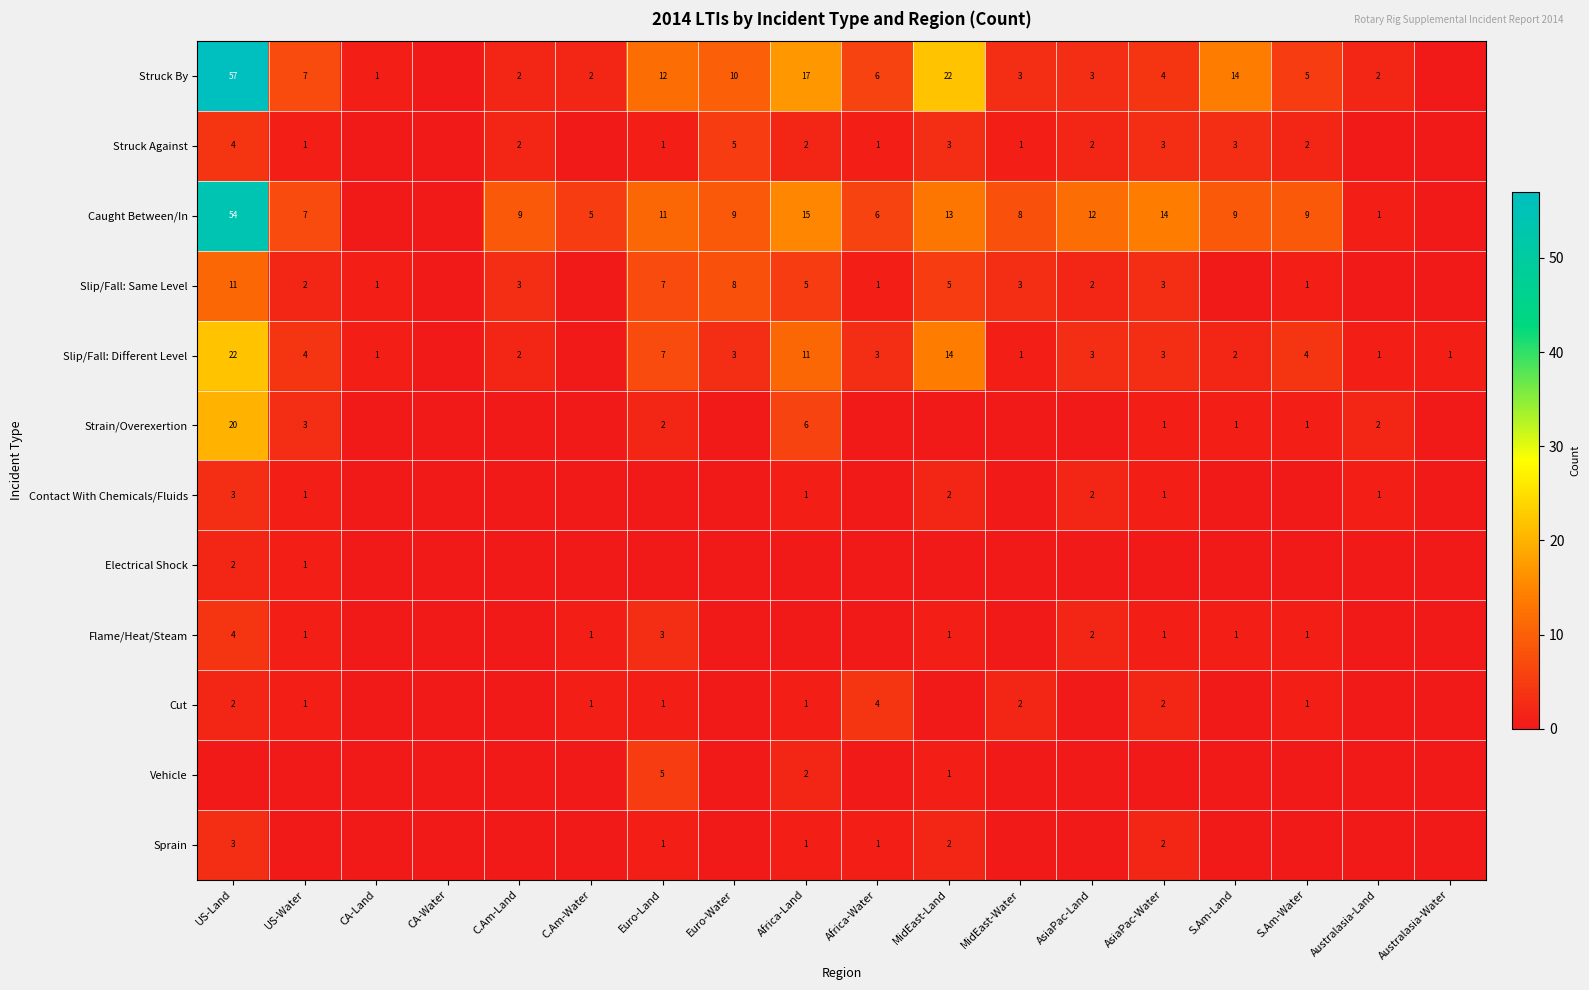

Is it true that Struck By equals 12 at Euro-Land?

True